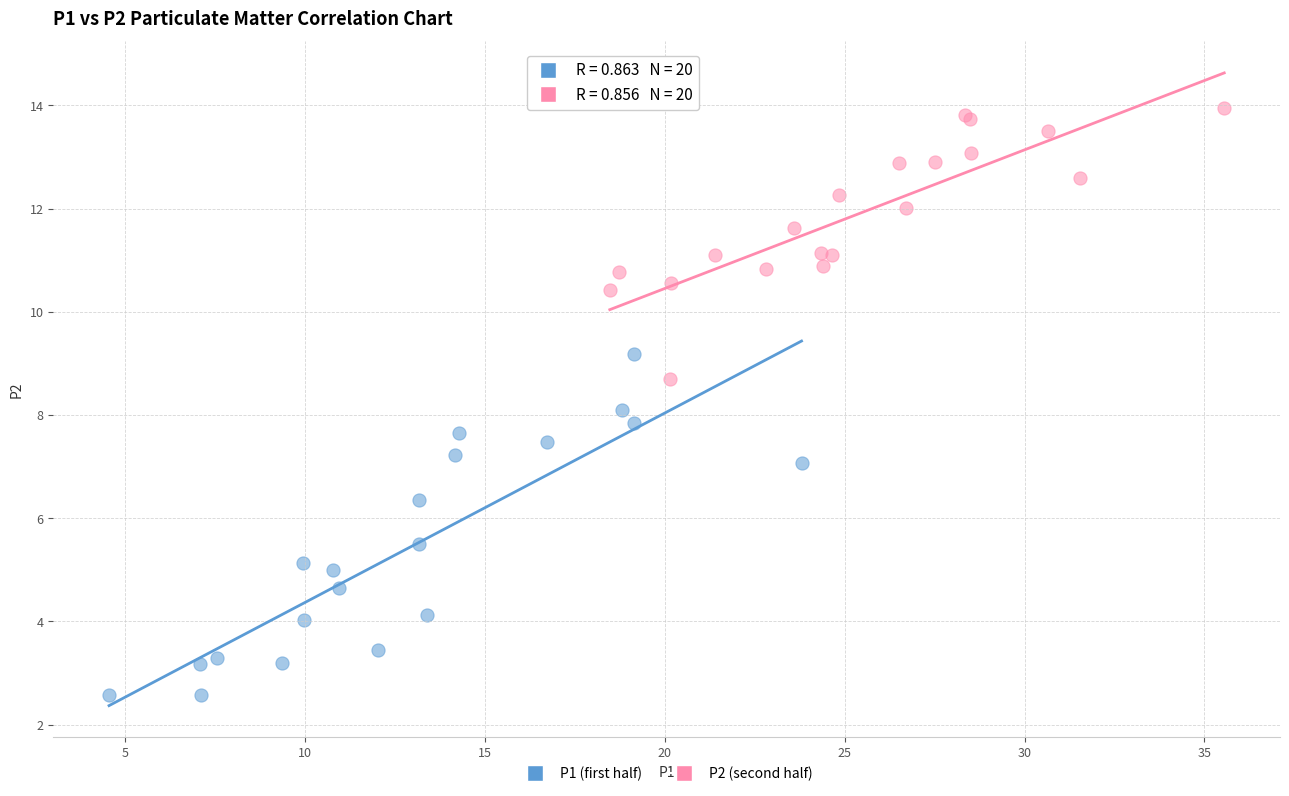

Which series has the widest spread of Y values?

P1 (first half)